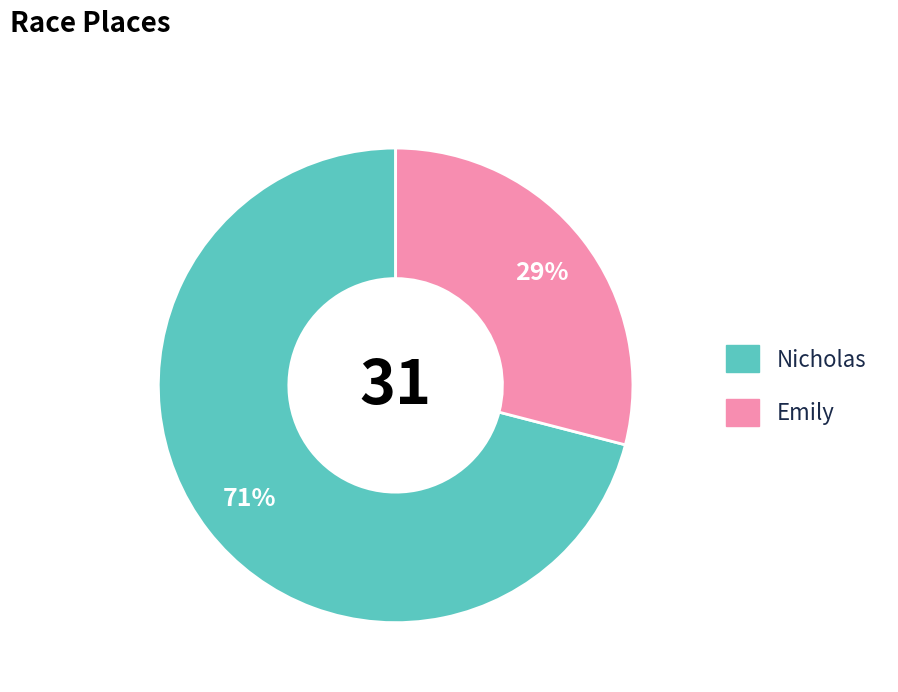

Do Nicholas and Emily together represent more than half of the pie?

Yes